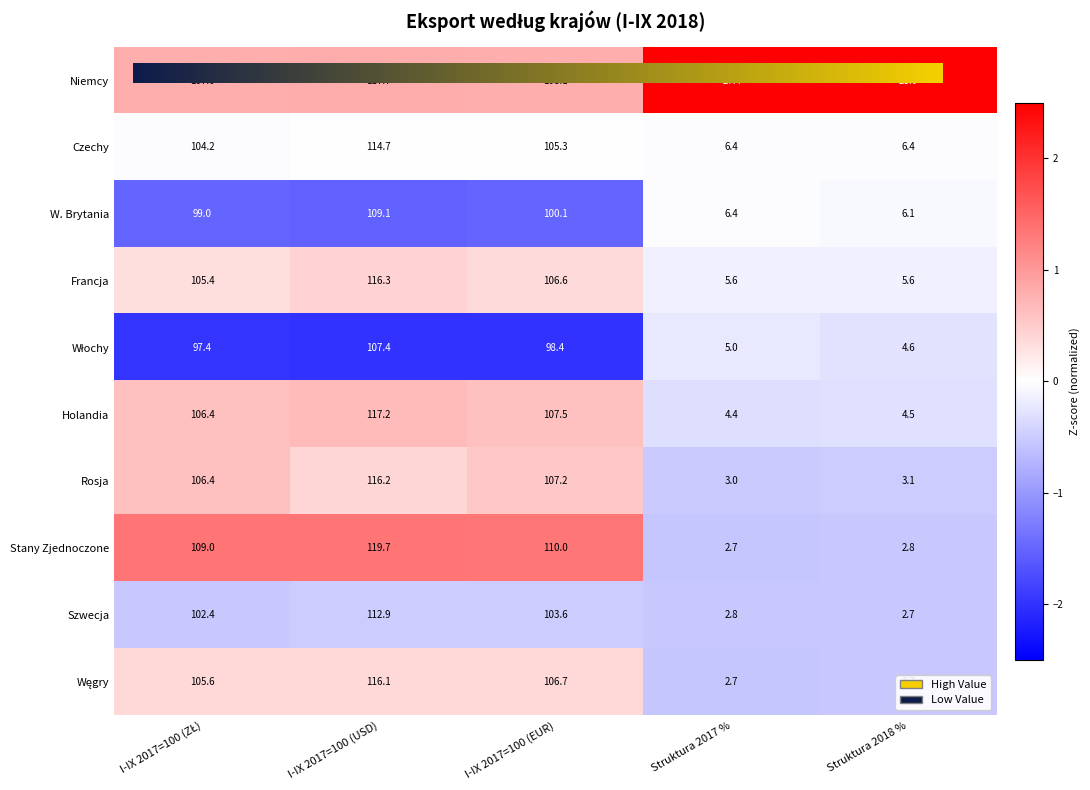

What is the average value of the Francja series?

67.9